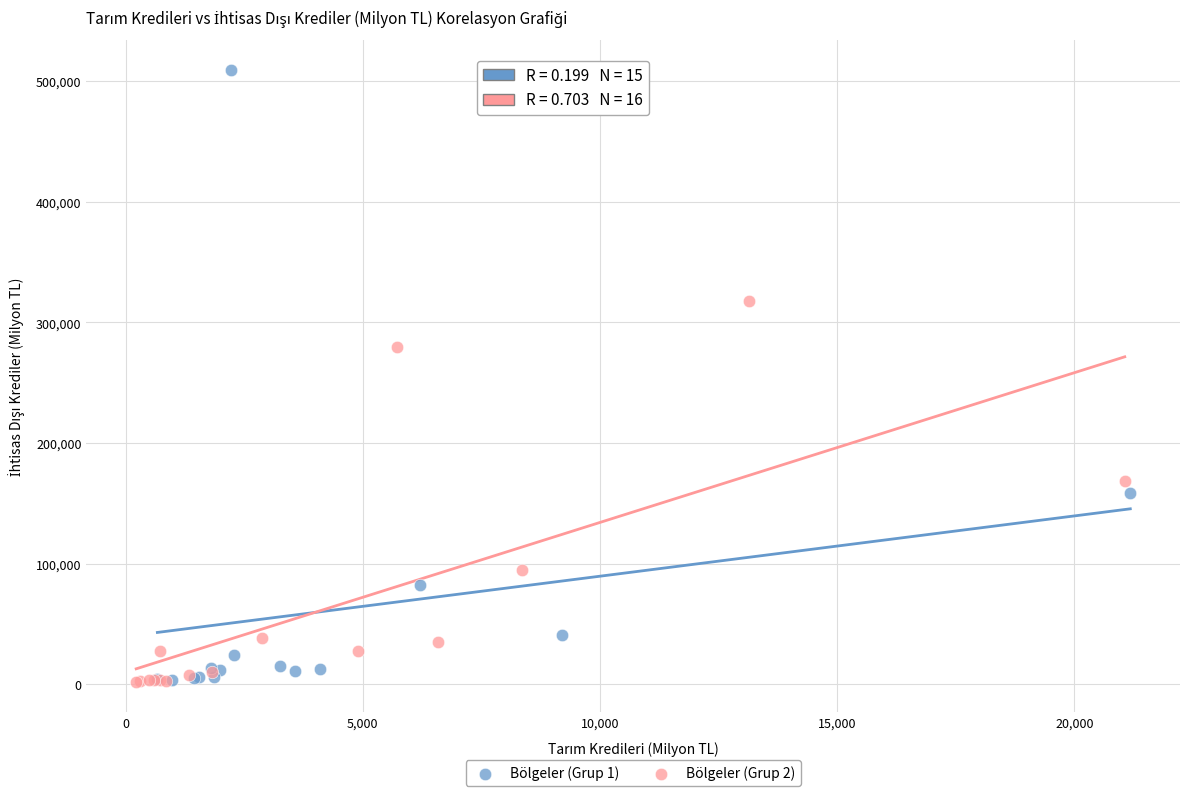

What are all the series names shown in the legend?

Bölgeler (Grup 1), Bölgeler (Grup 2)